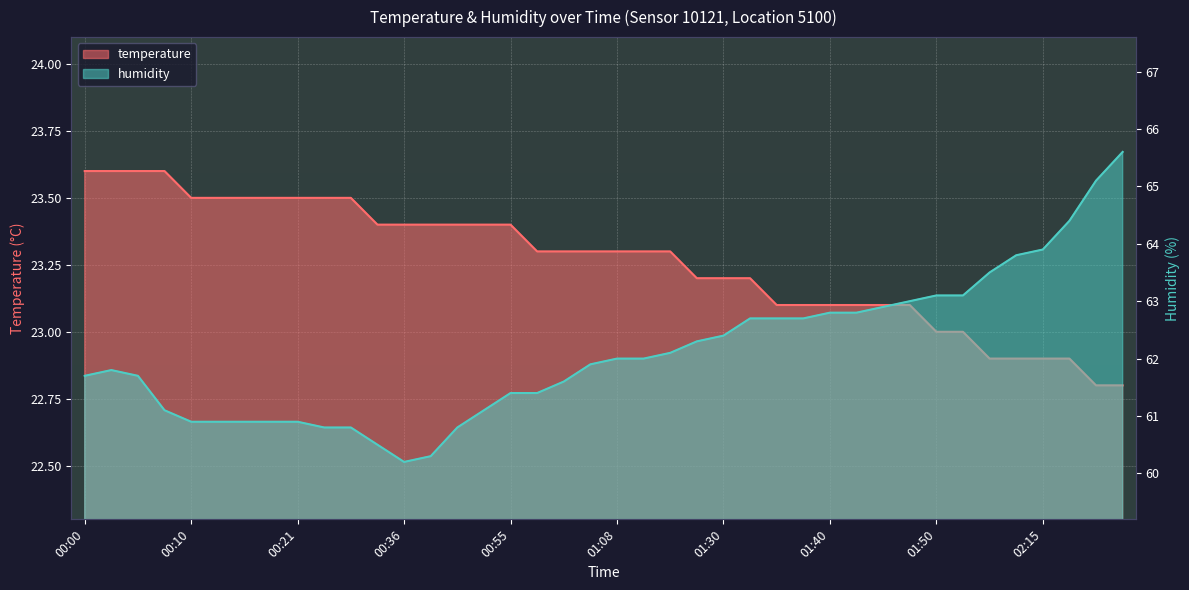

Reading left to right, list all the values displayed in this chart.

temperature: 23.6	23.6	23.6	23.6	23.5	23.5	23.5	23.5	23.5	23.5	23.5	23.4	23.4	23.4	23.4	23.4	23.4	23.3	23.3	23.3	23.3	23.3	23.3	23.2	23.2	23.2	23.1	23.1	23.1	23.1	23.1	23.1	23.0	23.0	22.9	22.9	22.9	22.9	22.8	22.8
humidity: 61.7	61.8	61.7	61.1	60.9	60.9	60.9	60.9	60.9	60.8	60.8	60.5	60.2	60.3	60.8	61.1	61.4	61.4	61.6	61.9	62.0	62.0	62.1	62.3	62.4	62.7	62.7	62.7	62.8	62.8	62.9	63.0	63.1	63.1	63.5	63.8	63.9	64.4	65.1	65.6